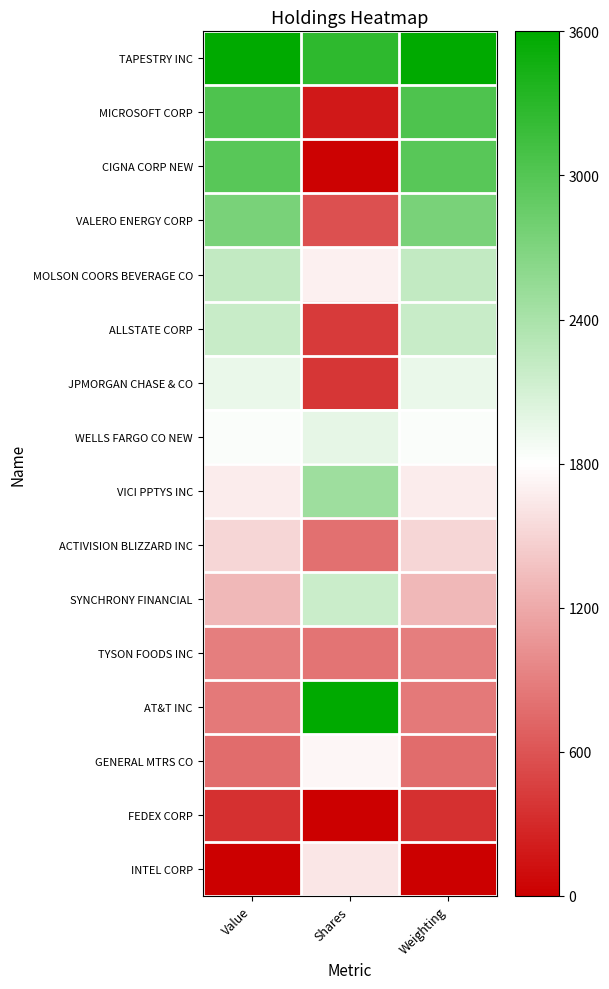

Which series has the largest total across all categories?

TAPESTRY INC